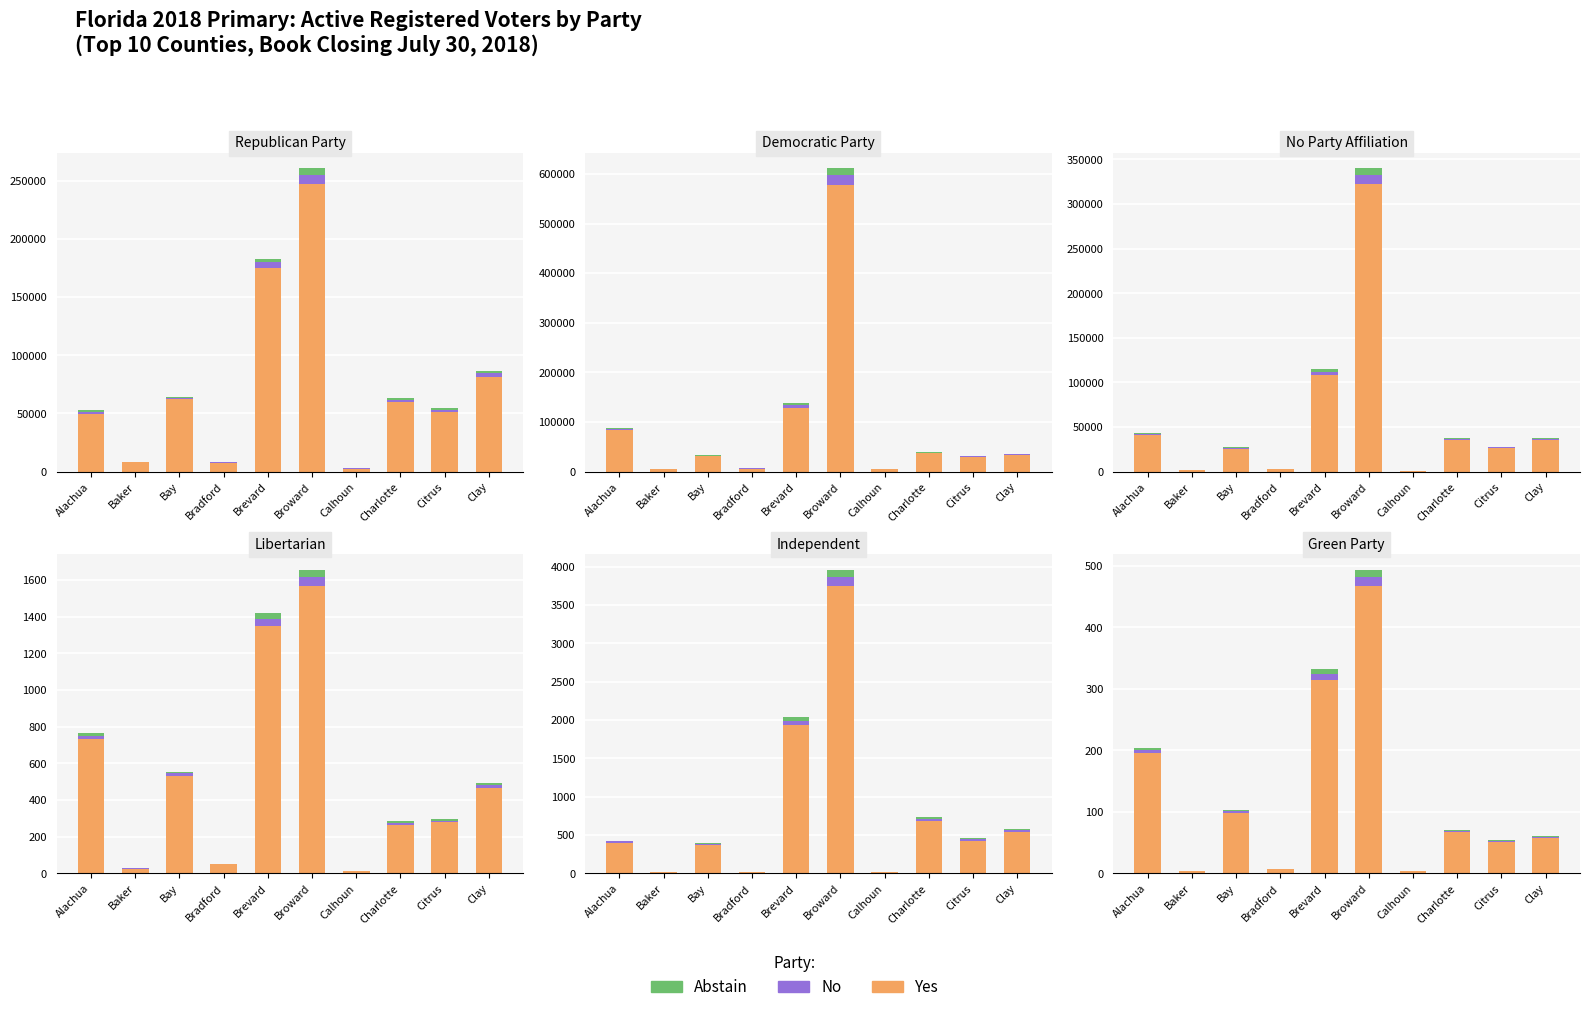

What is the total value across all series at Calhoun?

3